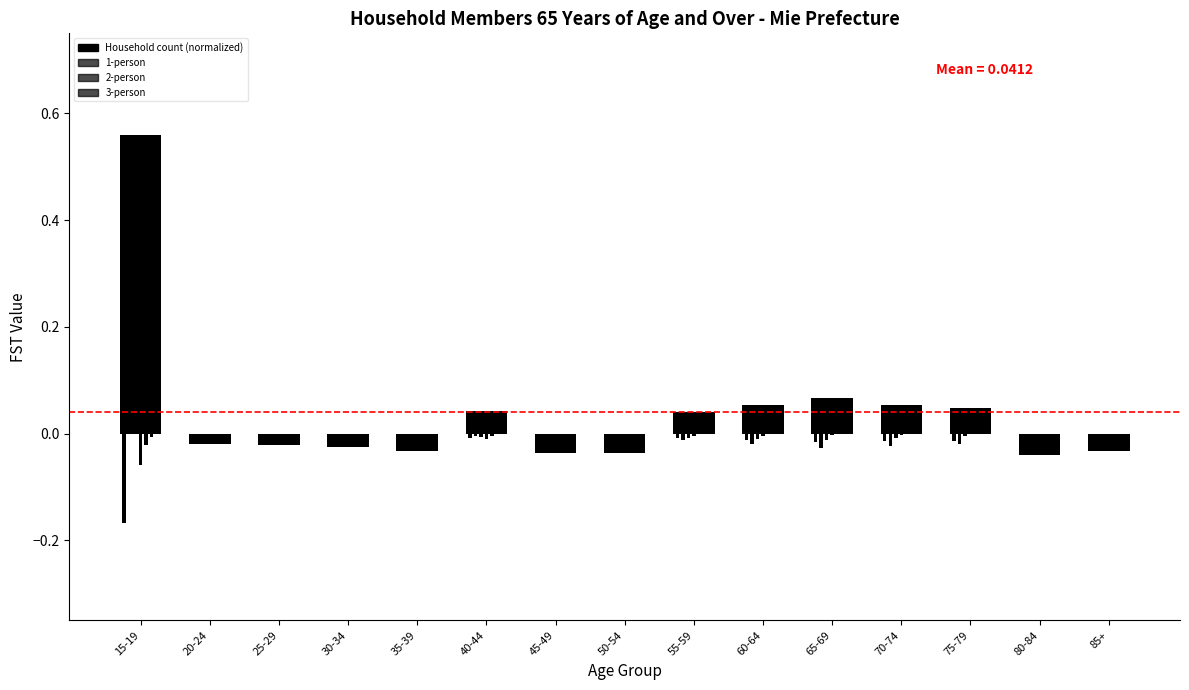

The value of 2-person at 50-54 is -0.0. True or false?

False